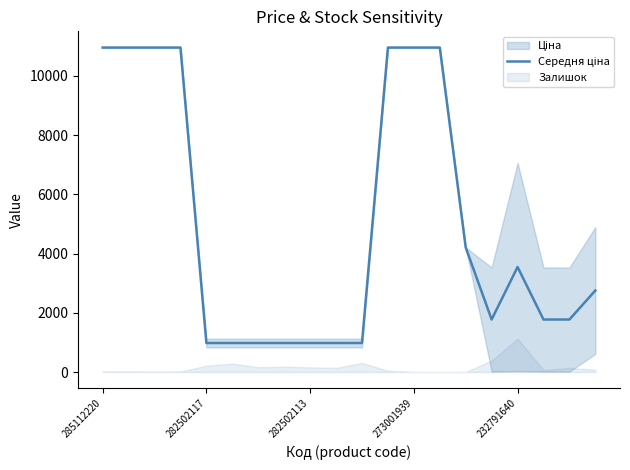

Where does the data first go above 2752?

285112220